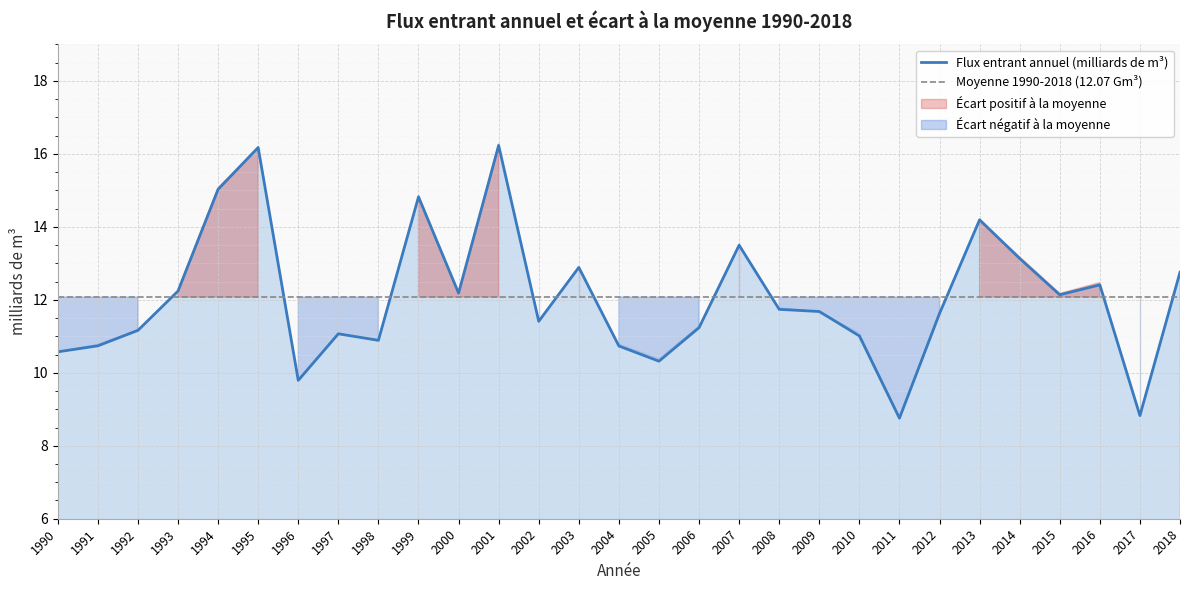

What is the difference between the values at 2017 and 1997?

2.2